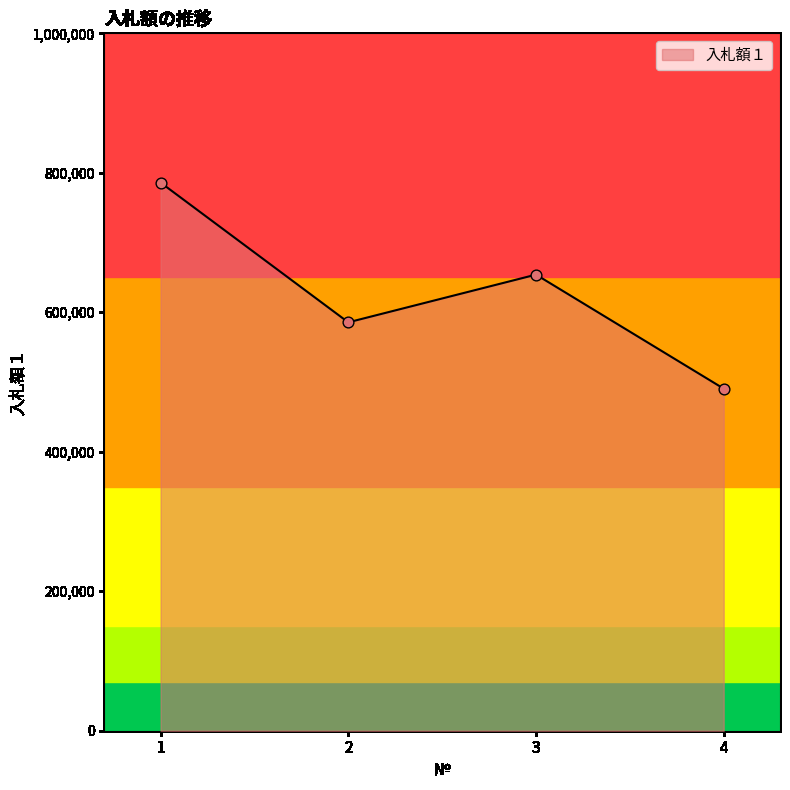

What is the change in value from 2 to 4?

-95100